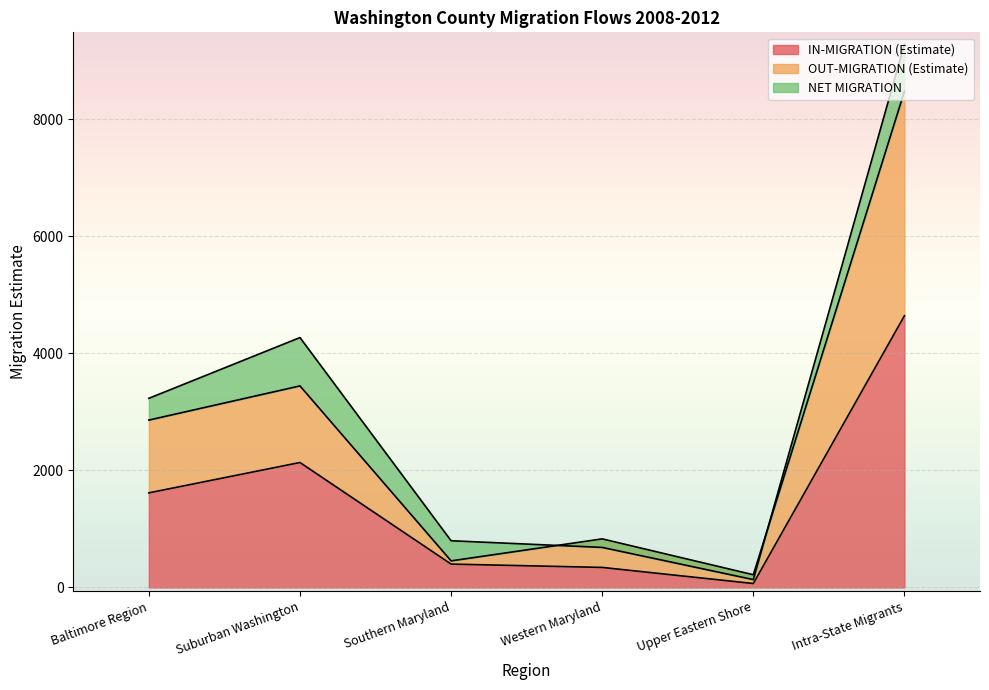

True or false: OUT-MIGRATION (Estimate) and IN-MIGRATION (Estimate) cross at least once.

False